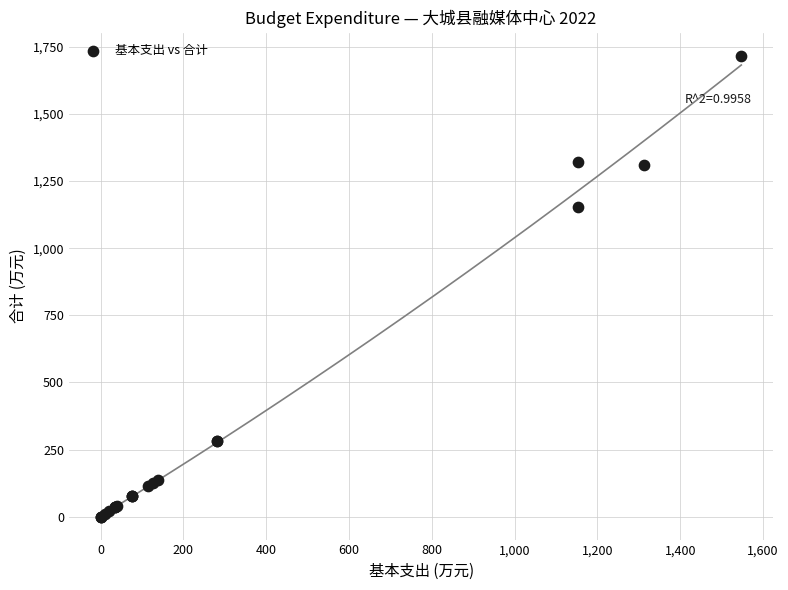

What Y value in the scatter plot is closest to 858?

1153.1